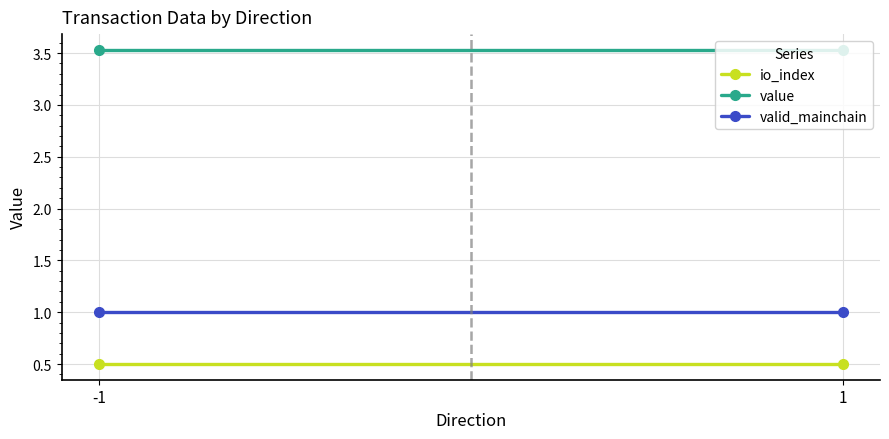

Which label corresponds to the smallest value in the chart?

-1